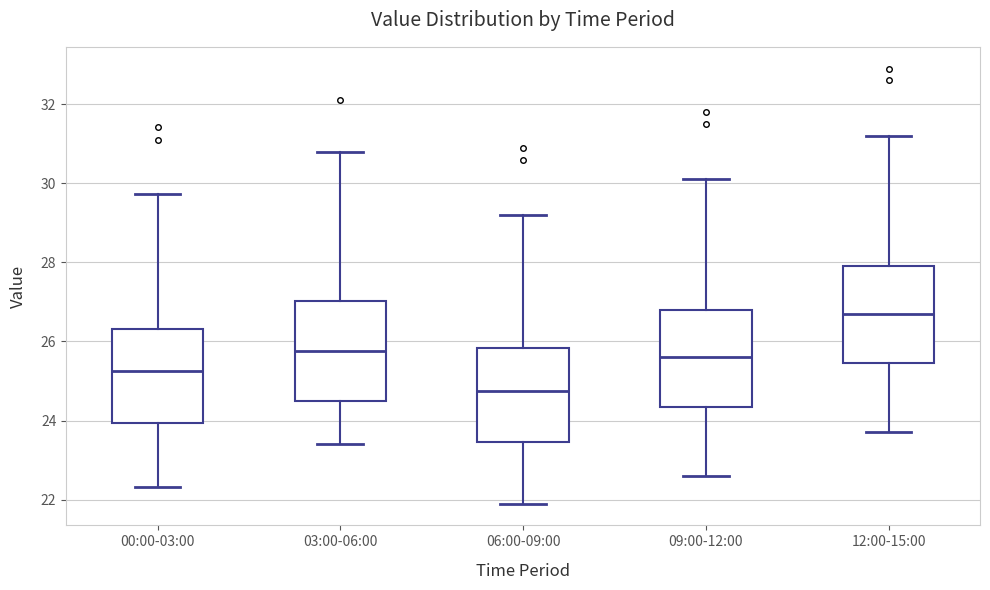

Reading left to right, transcribe this box plot: for each box, give where its median line is, the range the box spans, and where its two whiskers end, as read against the y-axis. The values are not printed on the chart, so give them approximately, as read against the axis.

00:00-03:00: median 25.2, box 24.0 to 26.4, whiskers 22.4 to 29.8
03:00-06:00: median 25.8, box 24.6 to 27.0, whiskers 23.4 to 30.8
06:00-09:00: median 24.8, box 23.4 to 25.8, whiskers 22.0 to 29.2
09:00-12:00: median 25.6, box 24.4 to 26.8, whiskers 22.6 to 30.2
12:00-15:00: median 26.8, box 25.4 to 28.0, whiskers 23.8 to 31.2